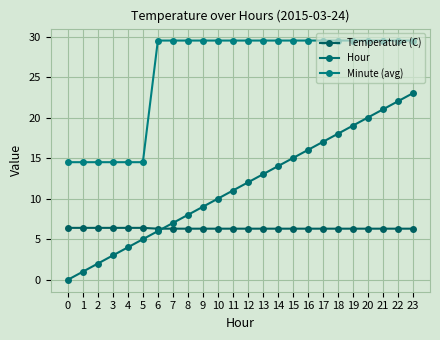

True or false: Hour has a value of 23.0 at 23.

True